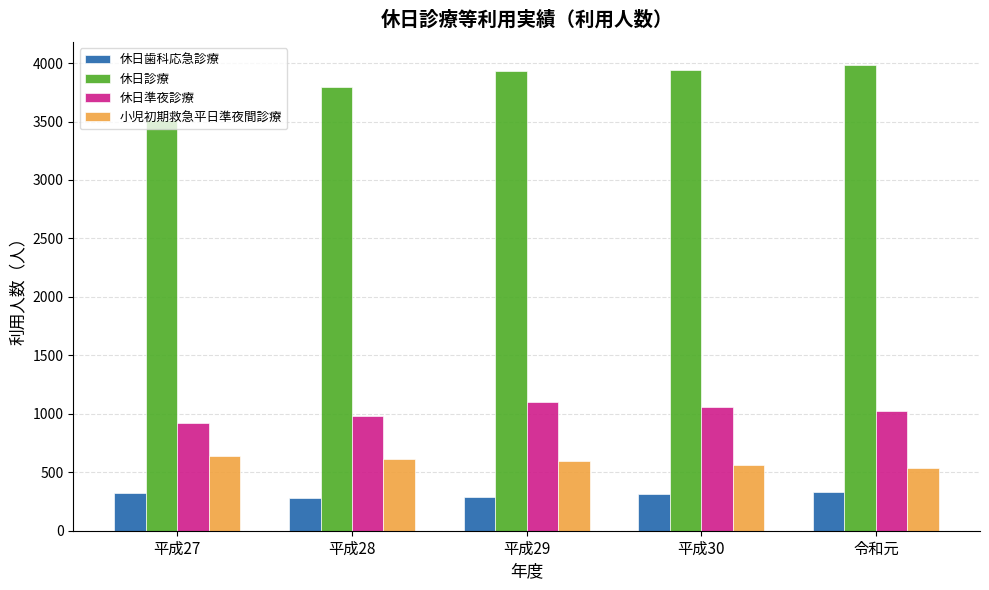

Rank the series at 平成30 from highest to lowest value.

休日診療, 休日準夜診療, 小児初期救急平日準夜間診療, 休日歯科応急診療